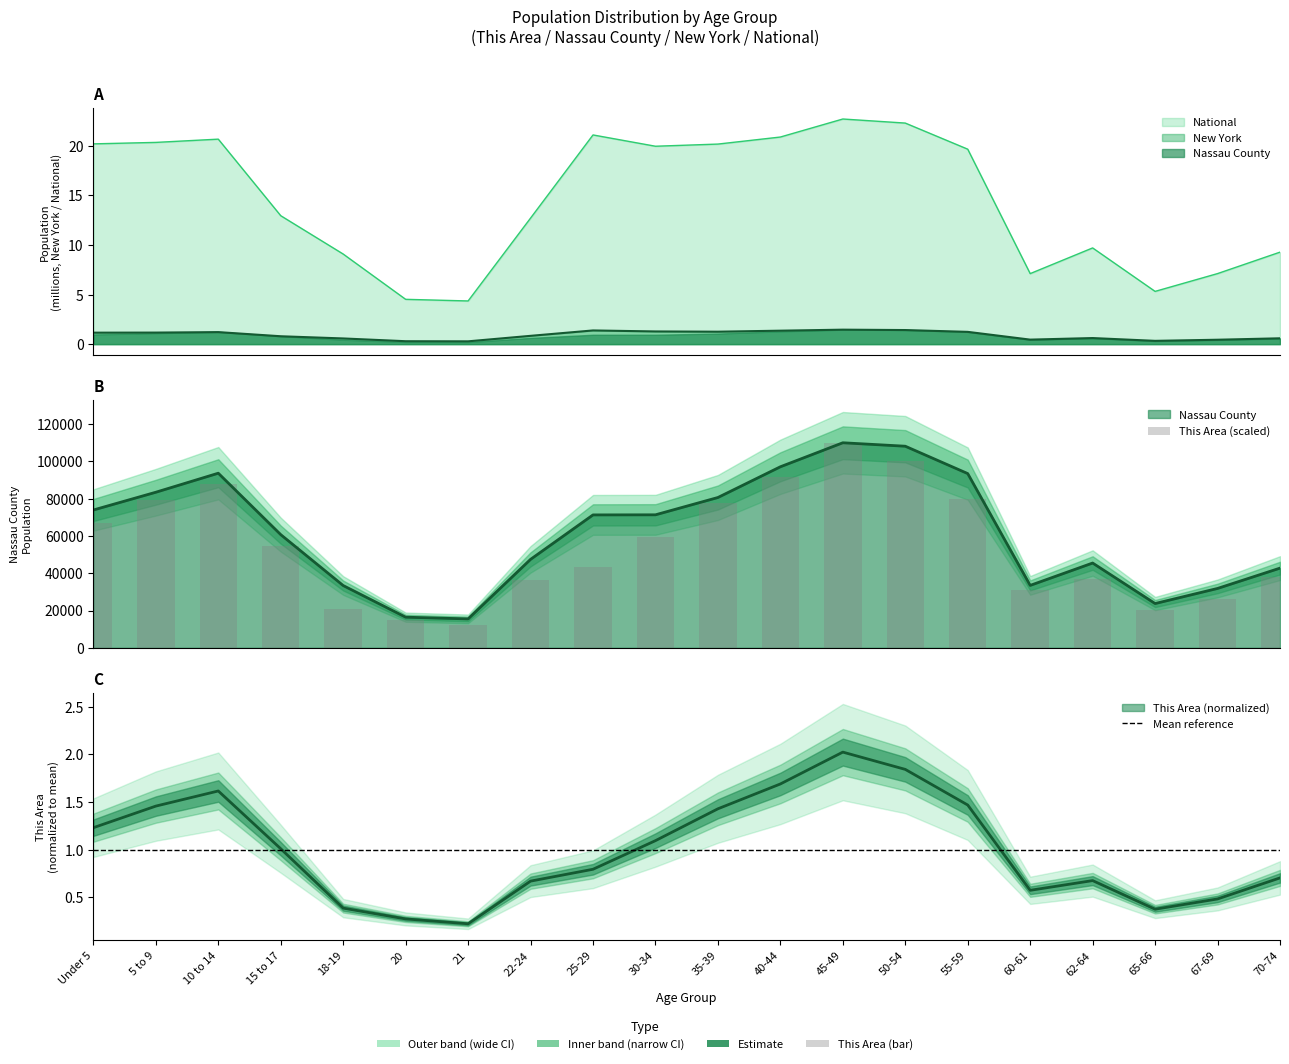

What is the average value of the National series?

14.5